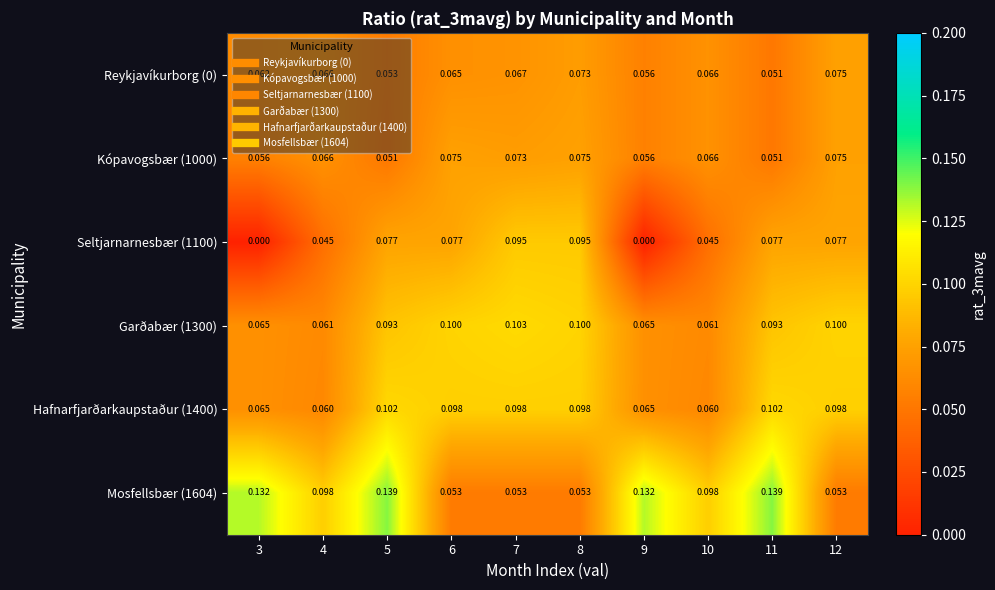

How many distinct data groups are displayed?

6